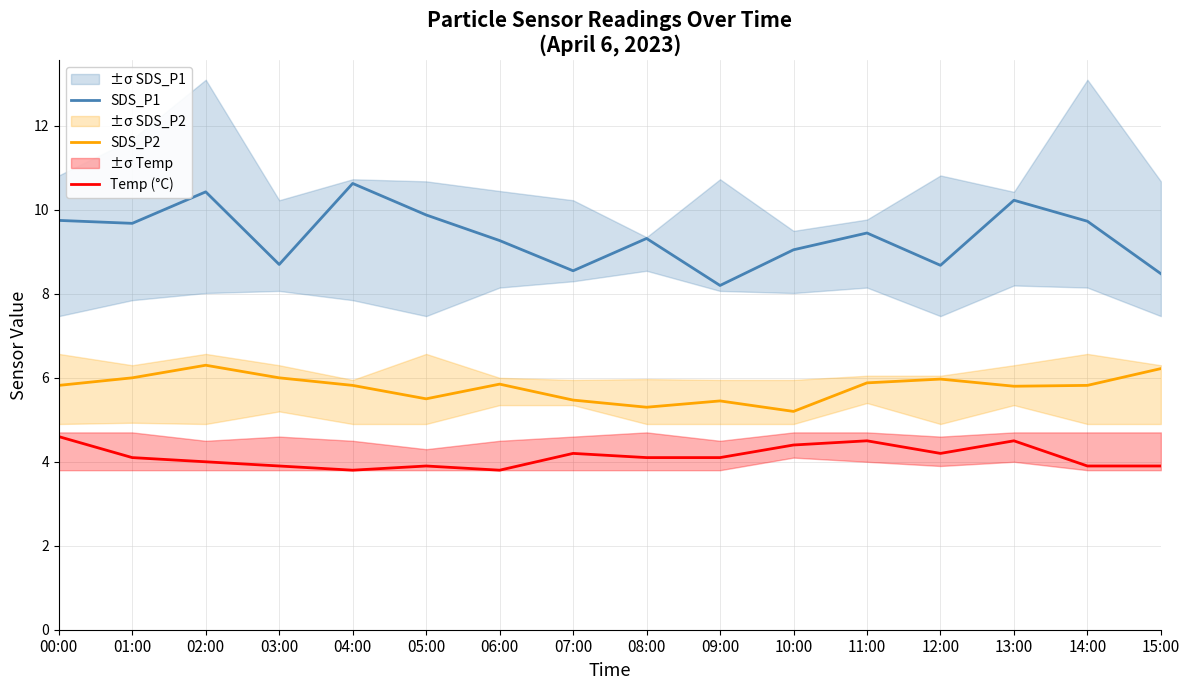

Where is the first local maximum for SDS_P1?

02:00